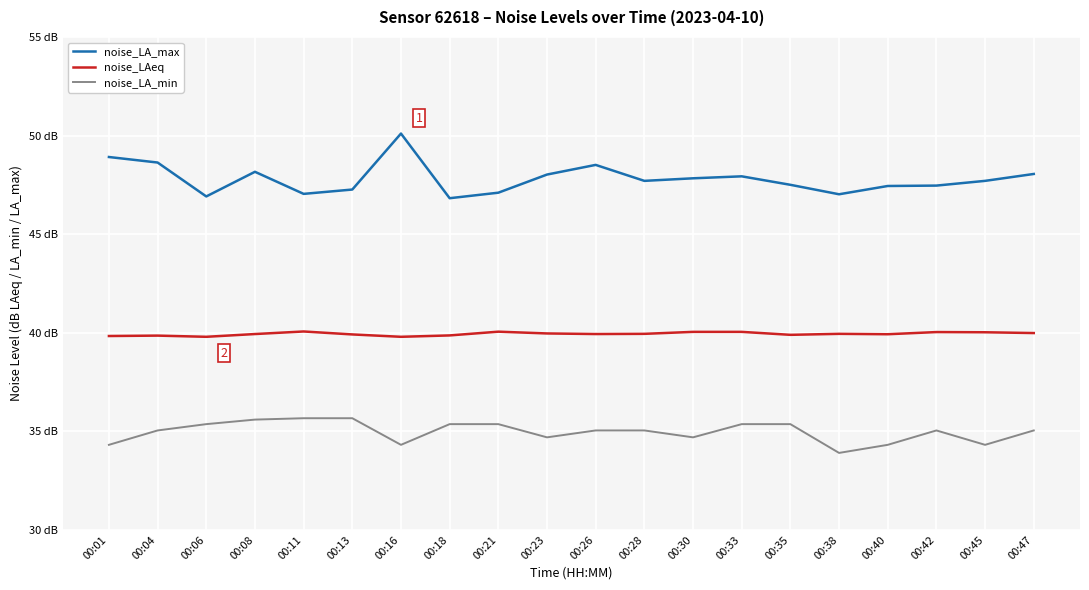

Where is noise_LA_min nearest to the value 34?

00:38